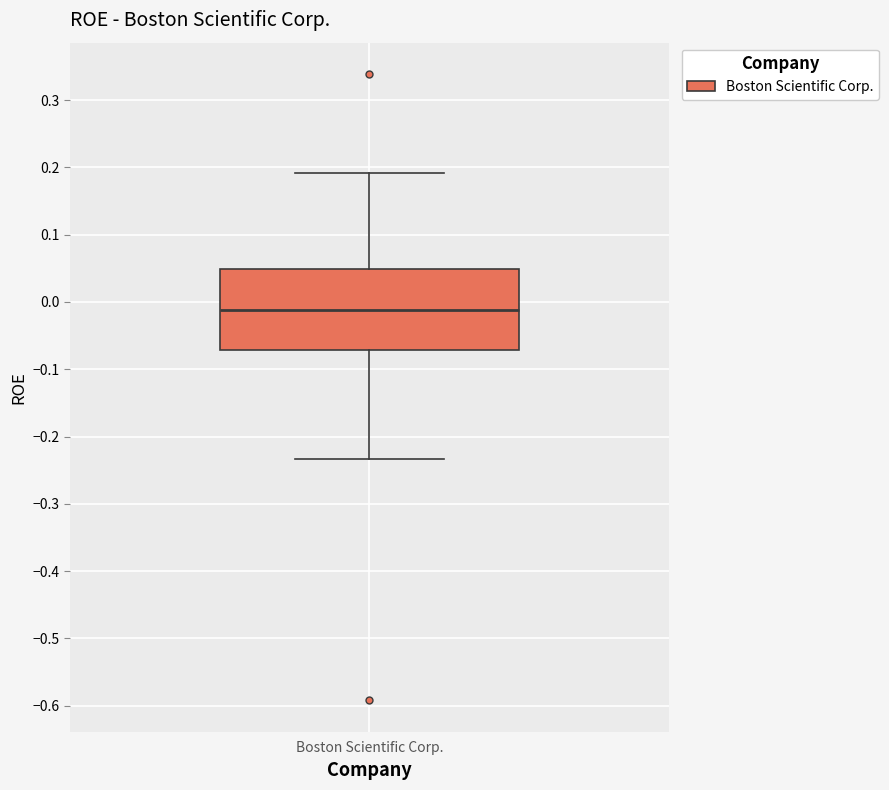

Where does the lower whisker of the box for Boston Scientific Corp. end on the y-axis? The values are not printed on the chart, so give them approximately, as read against the axis.

-0.23